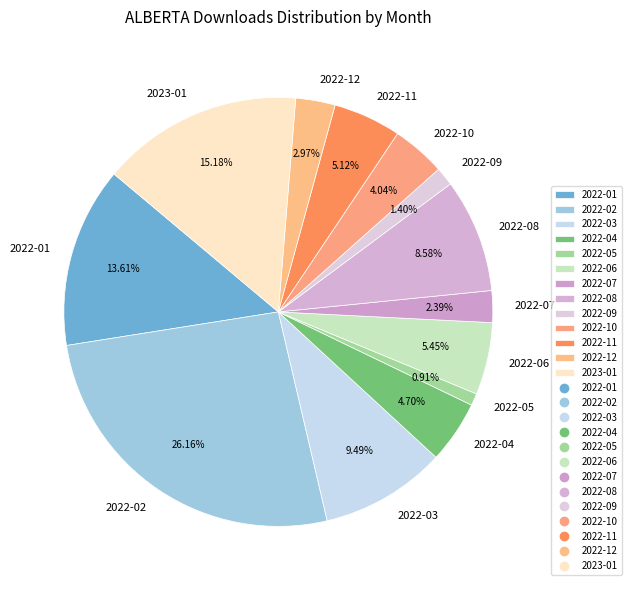

What percentage is the 2022-10 slice, to the nearest percent?

4%